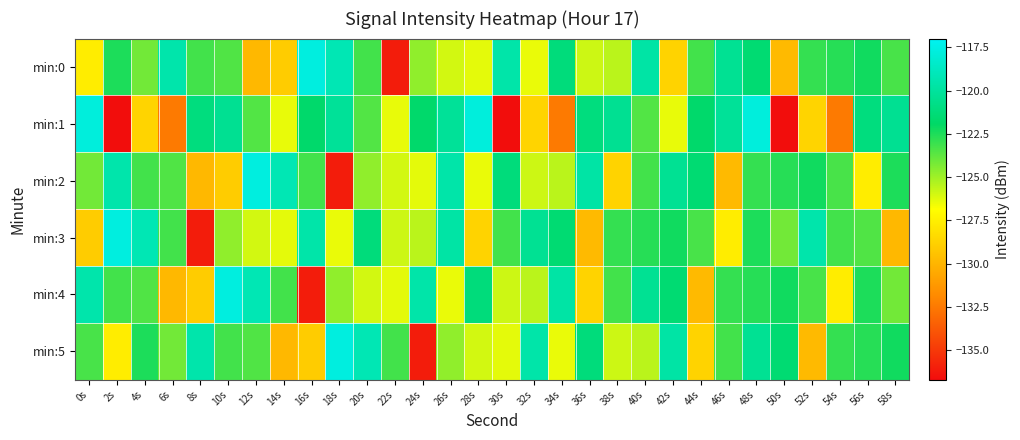

How many distinct data groups are displayed?

6